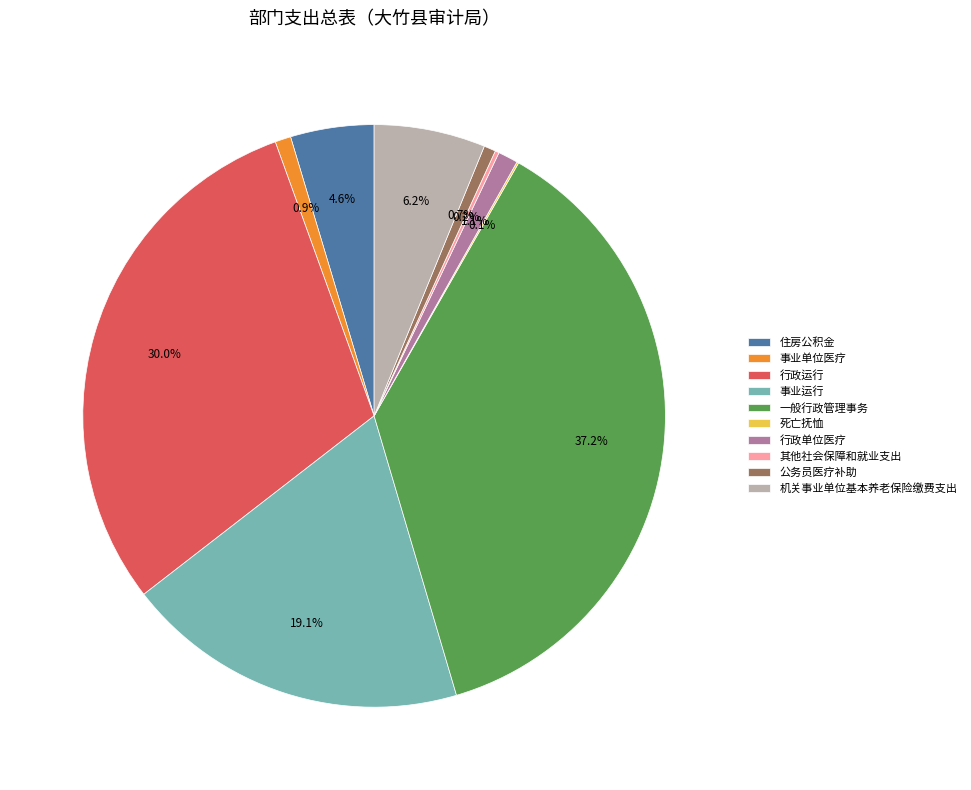

Does any single category account for the majority?

No